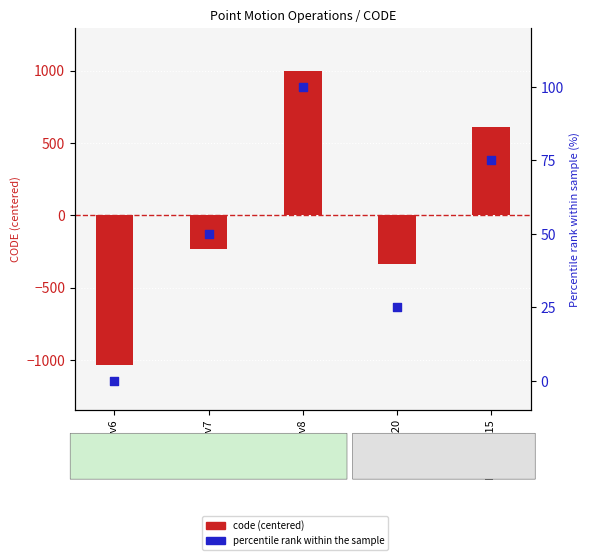

At which category is the sum across all series the highest?

CVG v8